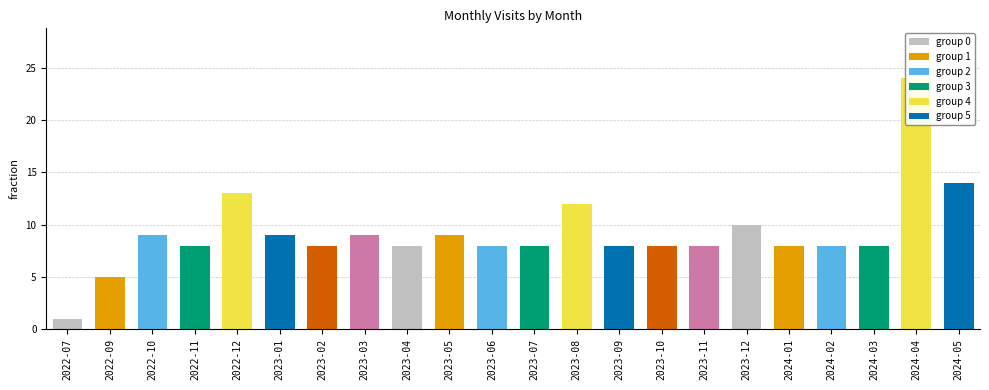

What value does the data have at 2024-03?

8